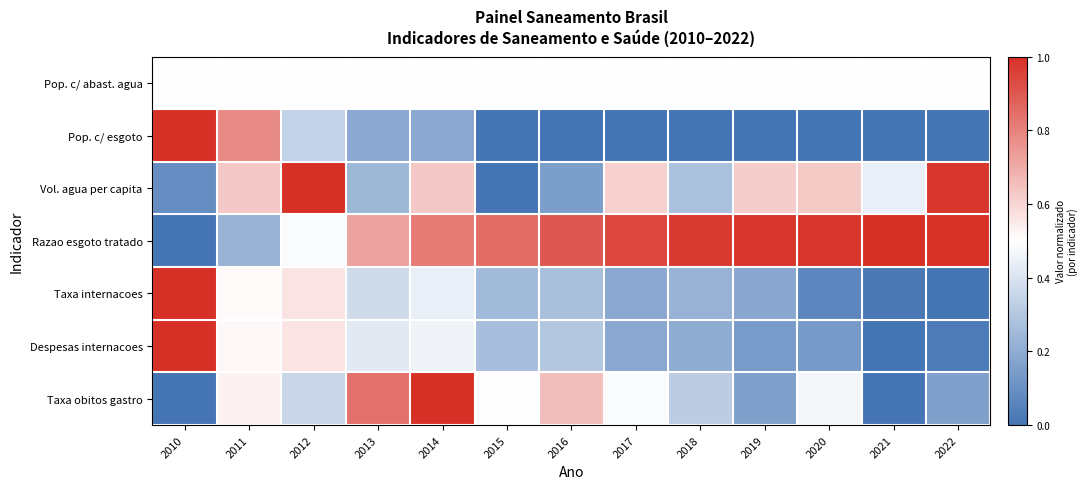

Reading left to right, list all the values displayed in this chart.

Pop. c/ abast. agua: 2010=0.5	2011=0.5	2012=0.5	2013=0.5	2014=0.5	2015=0.5	2016=0.5	2017=0.5	2018=0.5	2019=0.5	2020=0.5	2021=0.5	2022=0.5
Pop. c/ esgoto: 2010=1.0	2011=0.8	2012=0.3	2013=0.2	2014=0.2	2015=0.0	2016=0.0	2017=0.0	2018=0.0	2019=0.0	2020=0.0	2021=0.0	2022=0.0
Vol. agua per capita: 2010=0.1	2011=0.6	2012=1.0	2013=0.2	2014=0.6	2015=0.0	2016=0.2	2017=0.6	2018=0.3	2019=0.6	2020=0.6	2021=0.4	2022=1.0
Razao esgoto tratado: 2010=0.0	2011=0.2	2012=0.5	2013=0.7	2014=0.8	2015=0.9	2016=0.9	2017=0.9	2018=1.0	2019=1.0	2020=1.0	2021=1.0	2022=1.0
Taxa internacoes: 2010=1.0	2011=0.5	2012=0.6	2013=0.4	2014=0.4	2015=0.3	2016=0.3	2017=0.2	2018=0.2	2019=0.2	2020=0.1	2021=0.0	2022=0.0
Despesas internacoes: 2010=1.0	2011=0.5	2012=0.6	2013=0.4	2014=0.5	2015=0.3	2016=0.3	2017=0.2	2018=0.2	2019=0.1	2020=0.1	2021=0.0	2022=0.0
Taxa obitos gastro: 2010=0.0	2011=0.5	2012=0.4	2013=0.8	2014=1.0	2015=0.5	2016=0.7	2017=0.5	2018=0.3	2019=0.2	2020=0.5	2021=0.0	2022=0.2